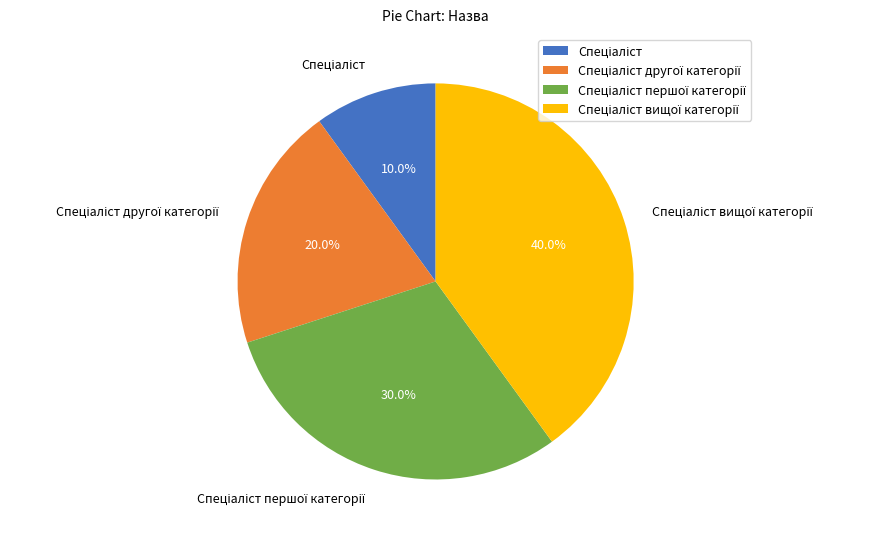

To the nearest percent, what is the average slice percentage?

25%